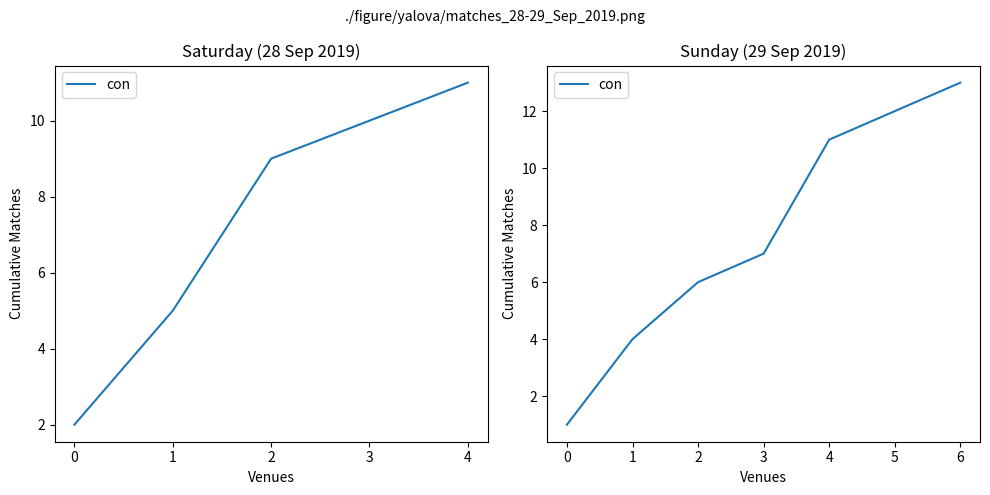

True or false: the data shows 9 at 6.

False